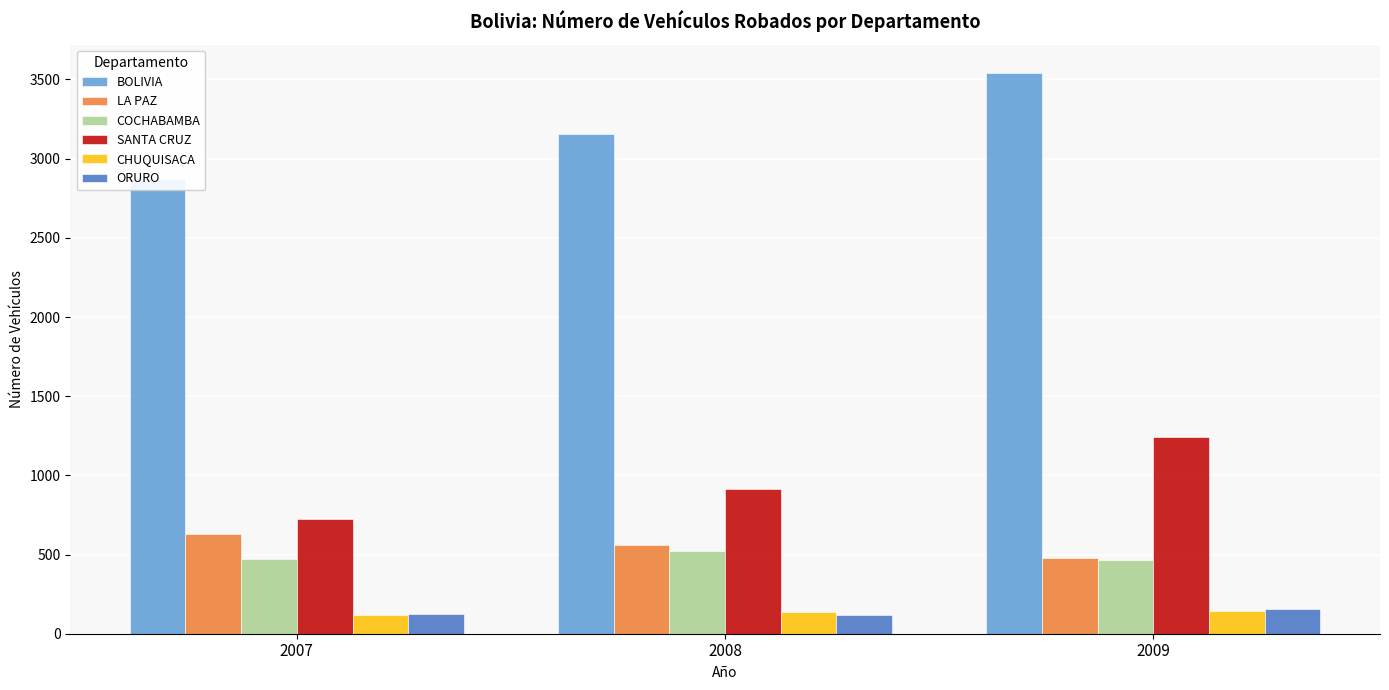

What is the difference between the ORURO values at 2009 and 2008?

35